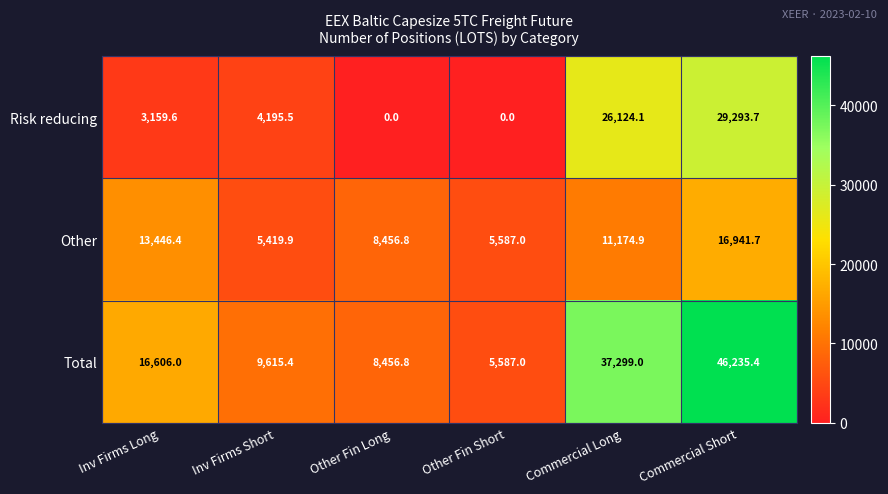

Which category has the lowest value in the Other series?

Inv Firms Short